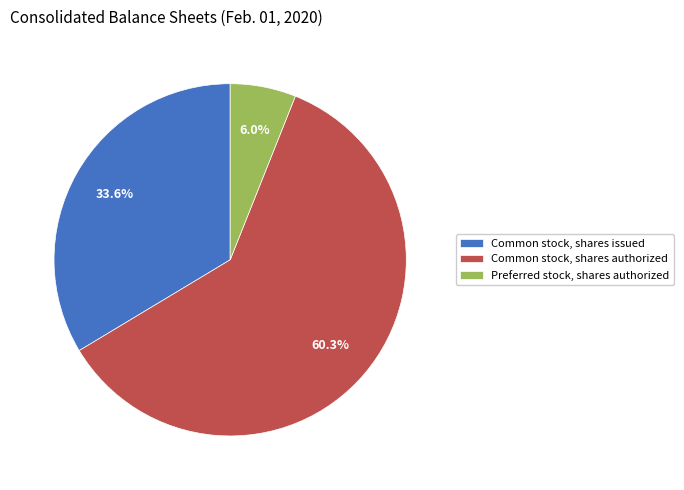

What is the smallest slice in the pie chart?

Preferred stock, shares authorized